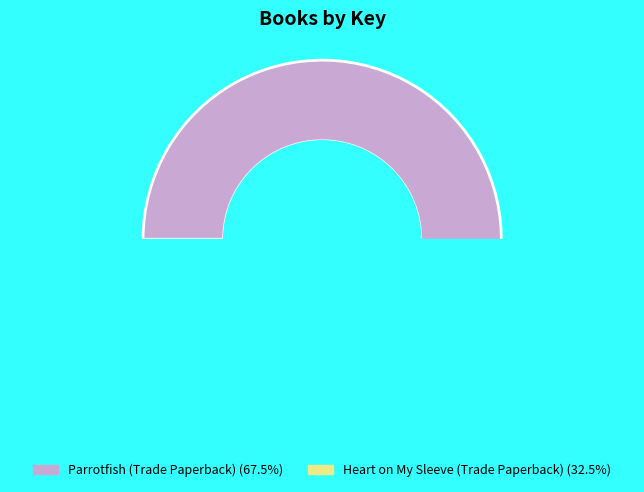

How many segments does this pie chart have?

2